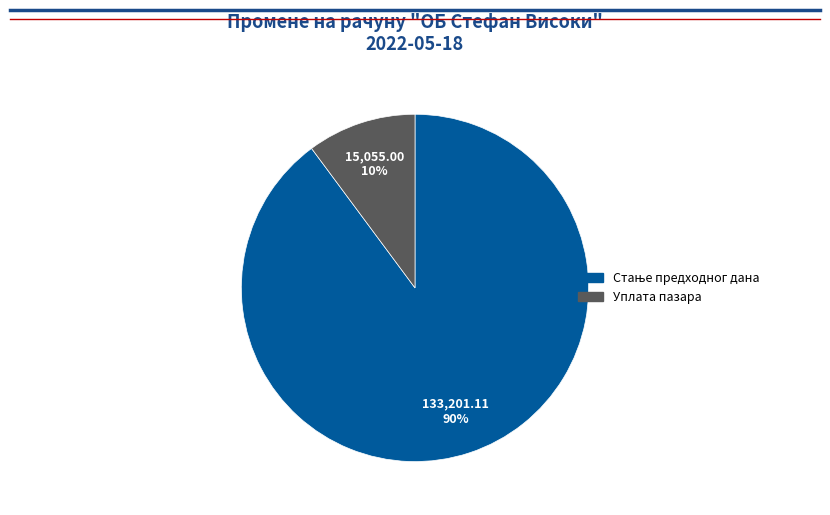

Is there any slice that represents more than half of the pie?

Yes